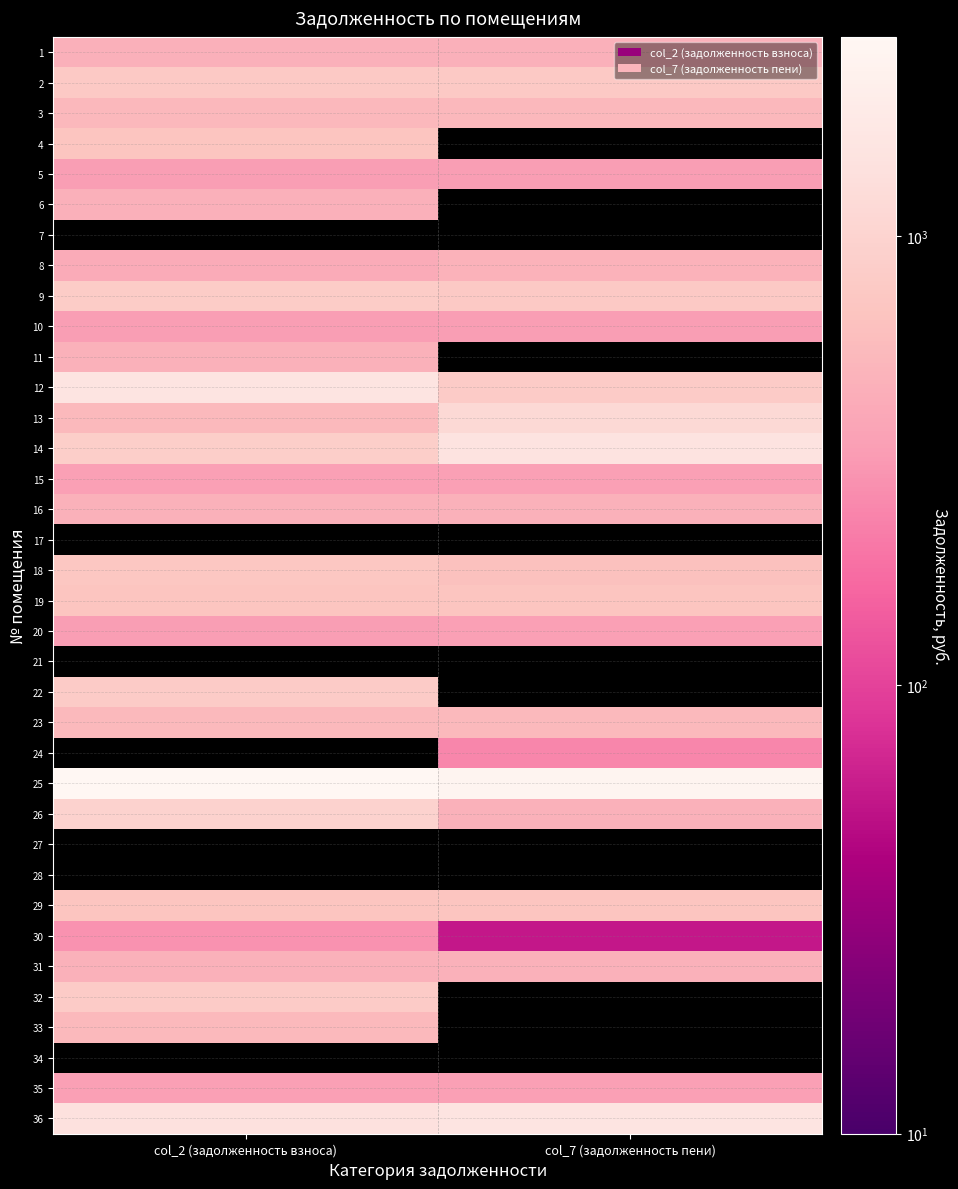

How many data points does each series have?

2